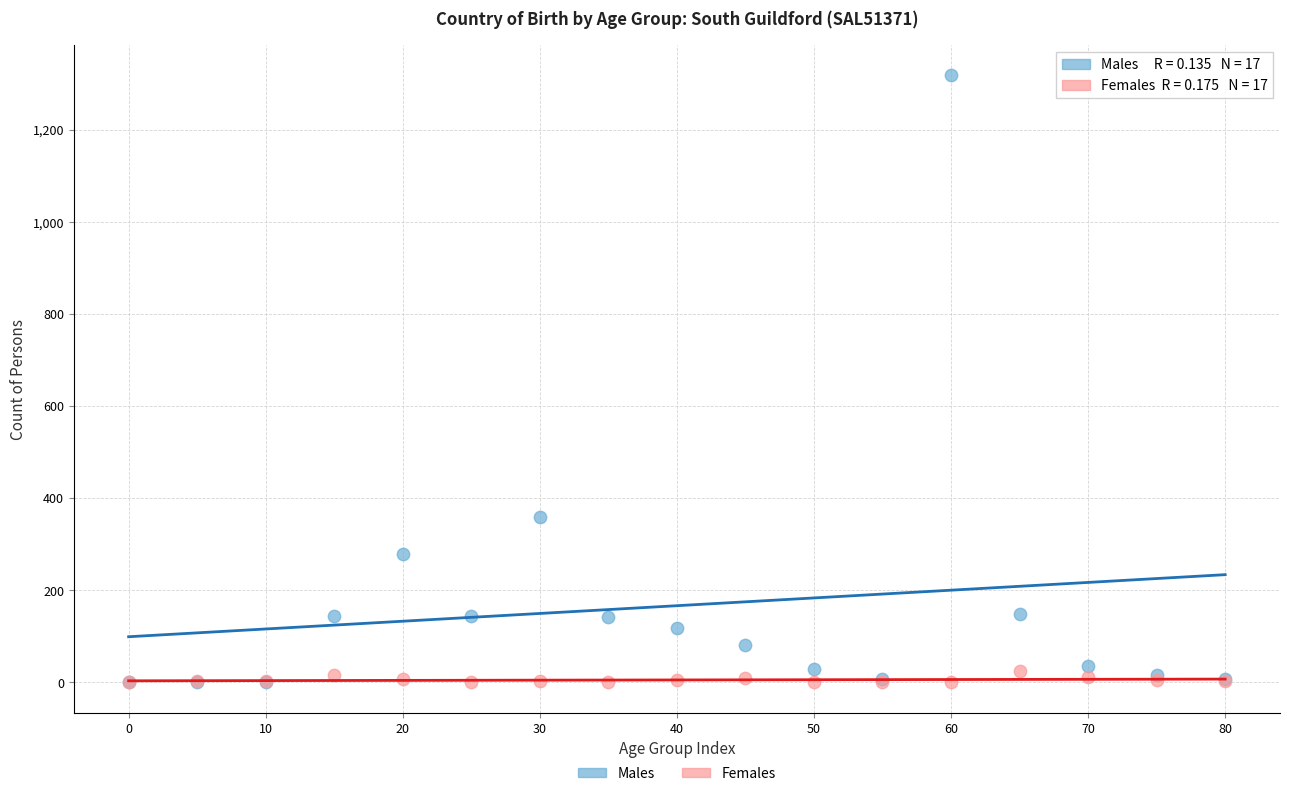

In the Males series, what Y value is closest to 659?

359